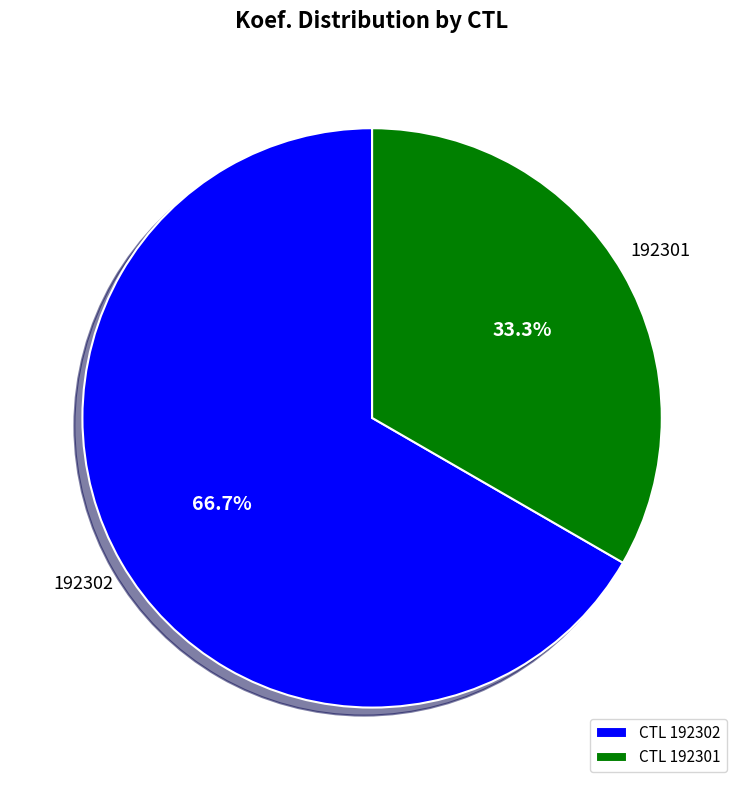

What is the total percentage of CTL 192301 and CTL 192302?

100.0%